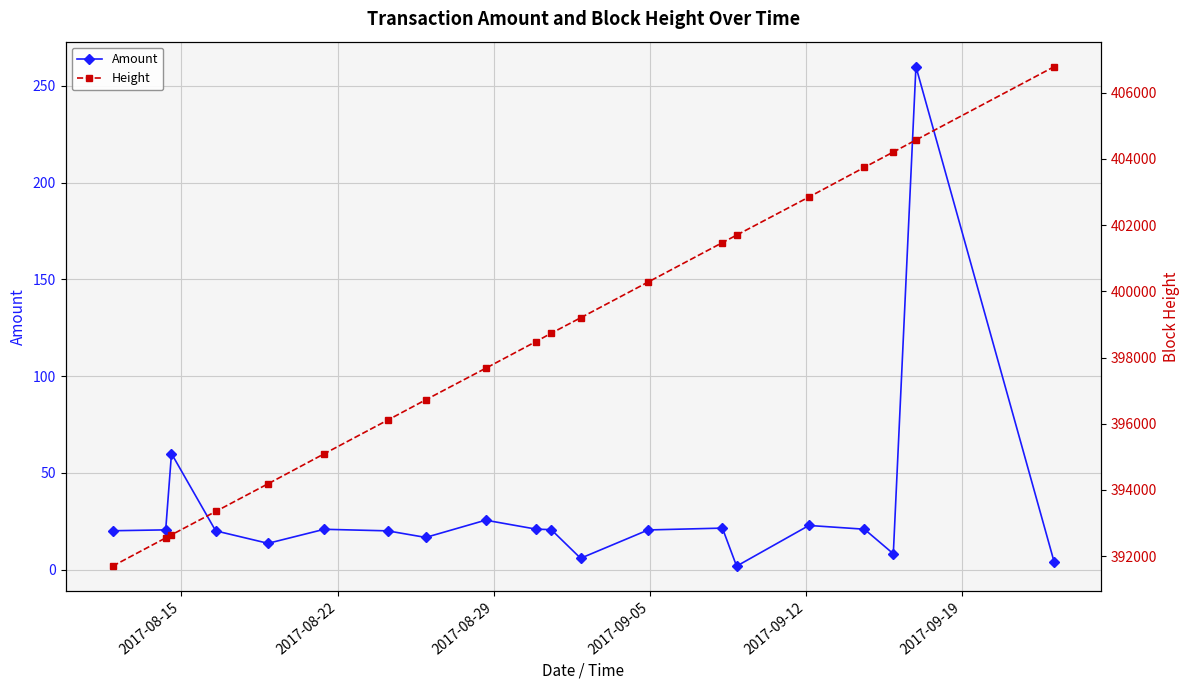

List the series in order of their peak value, highest first.

Height, Amount